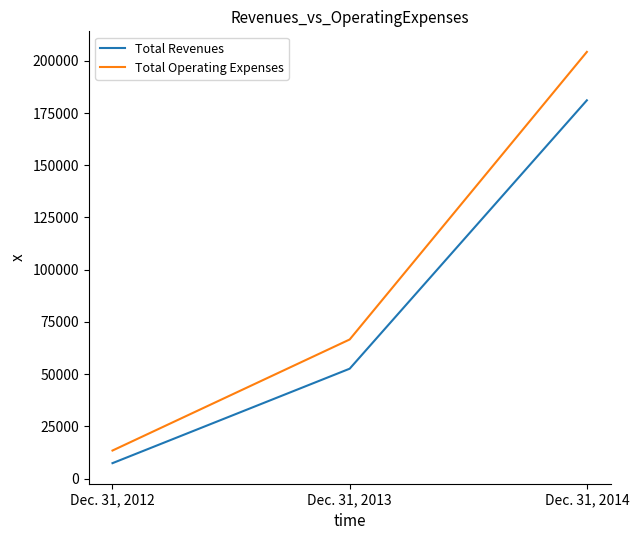

Rank the series by their maximum value, from highest to lowest.

Total Operating Expenses, Total Revenues